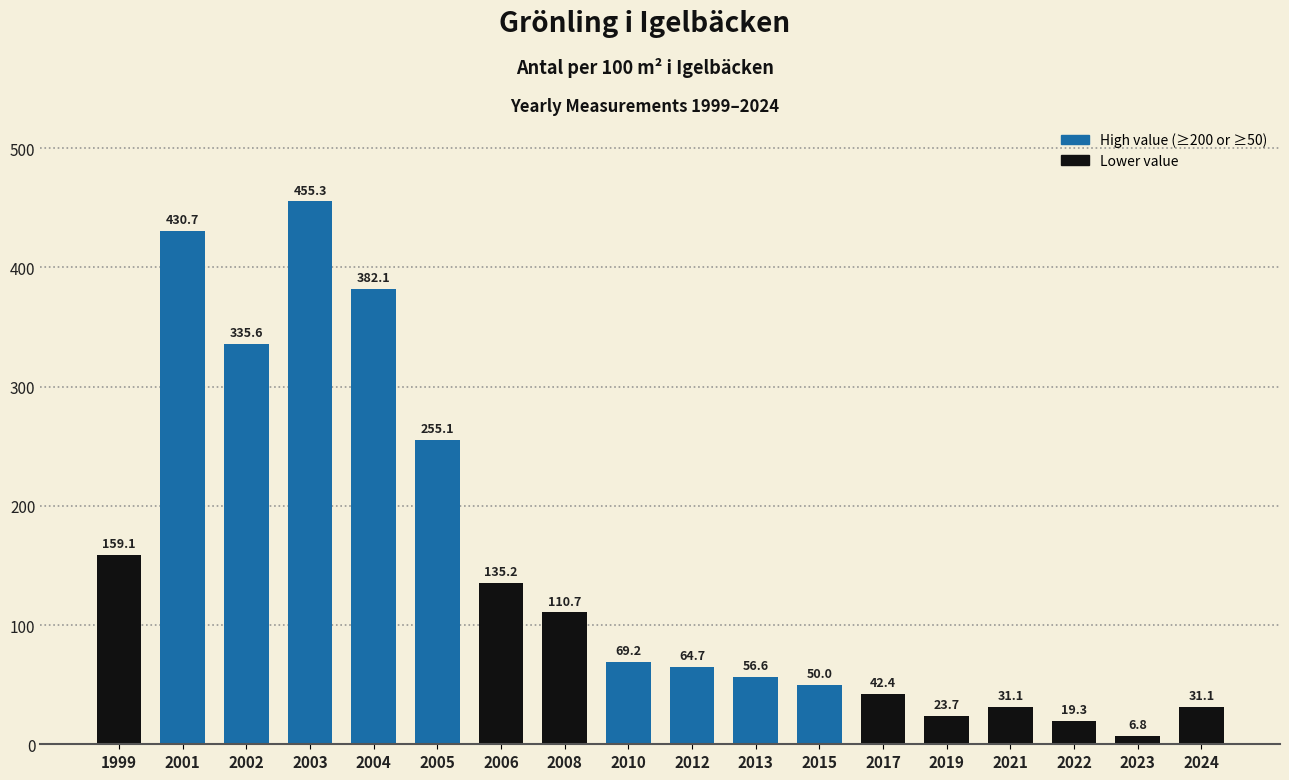

What is the value of the 10th bar from the left?

64.7